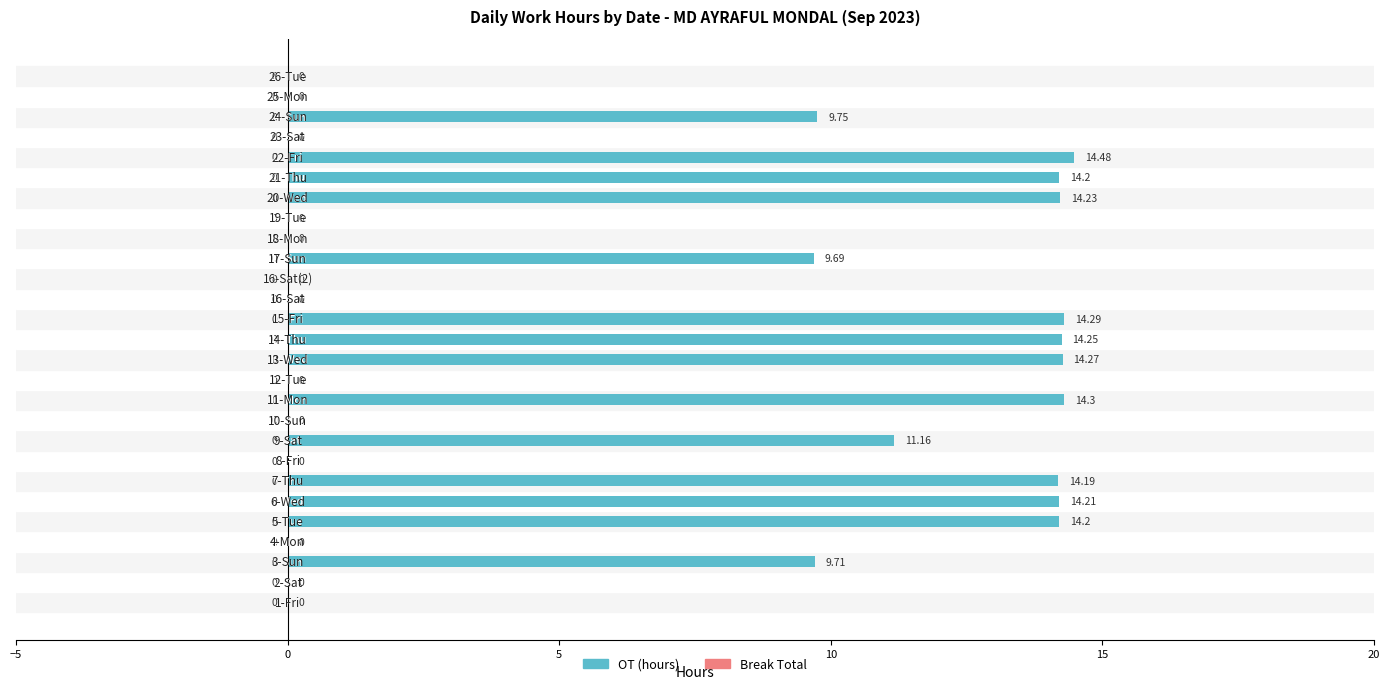

Between 21-Thu and 2-Sat, which is larger?

21-Thu